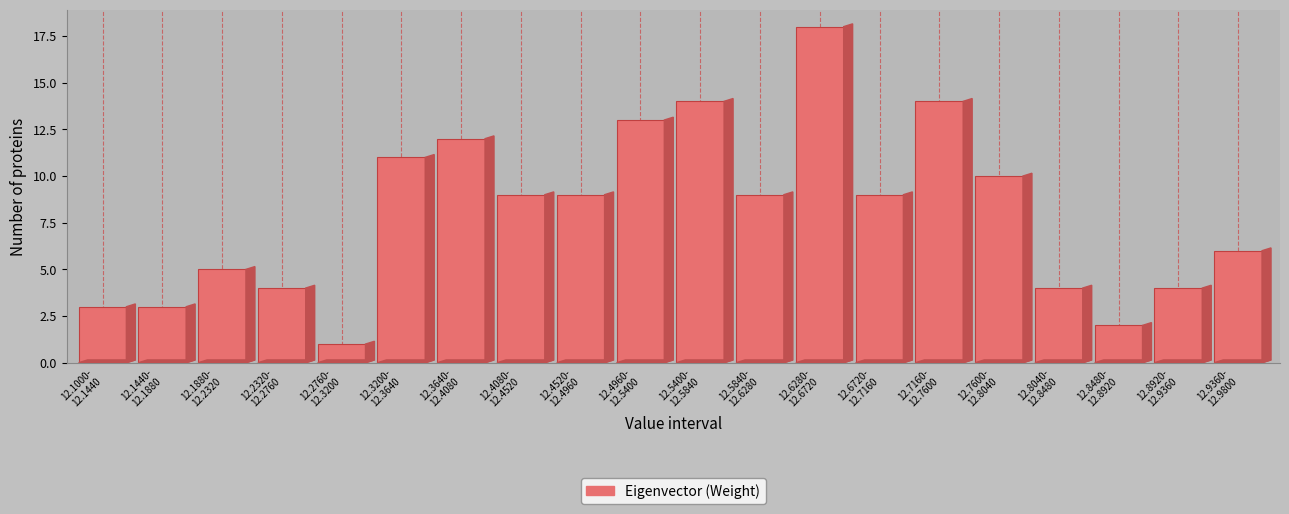

Reading left to right, what are all the values shown in this chart?

3	3	5	4	1	11	12	9	9	13	14	9	18	9	14	10	4	2	4	6